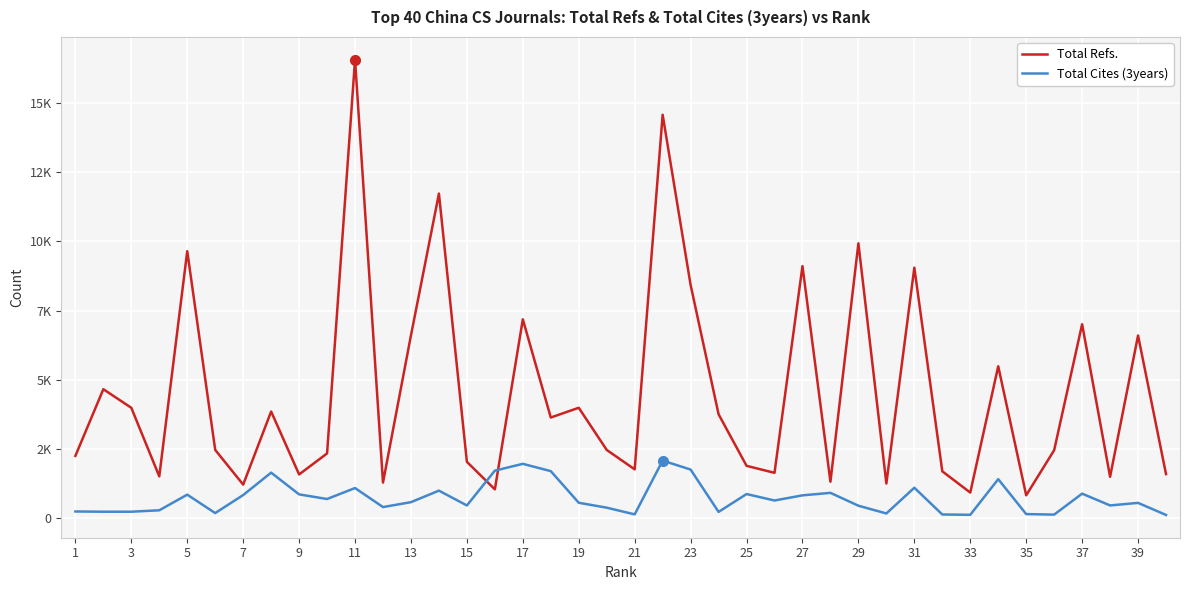

How many intersections are there between Total Refs. and Total Cites (3years)?

2